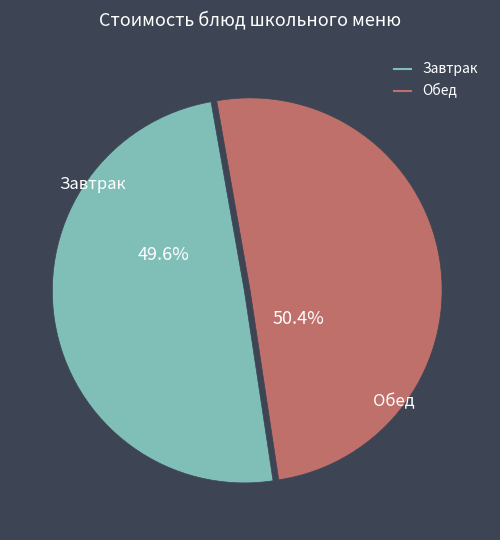

Count the number of slices in the pie.

2